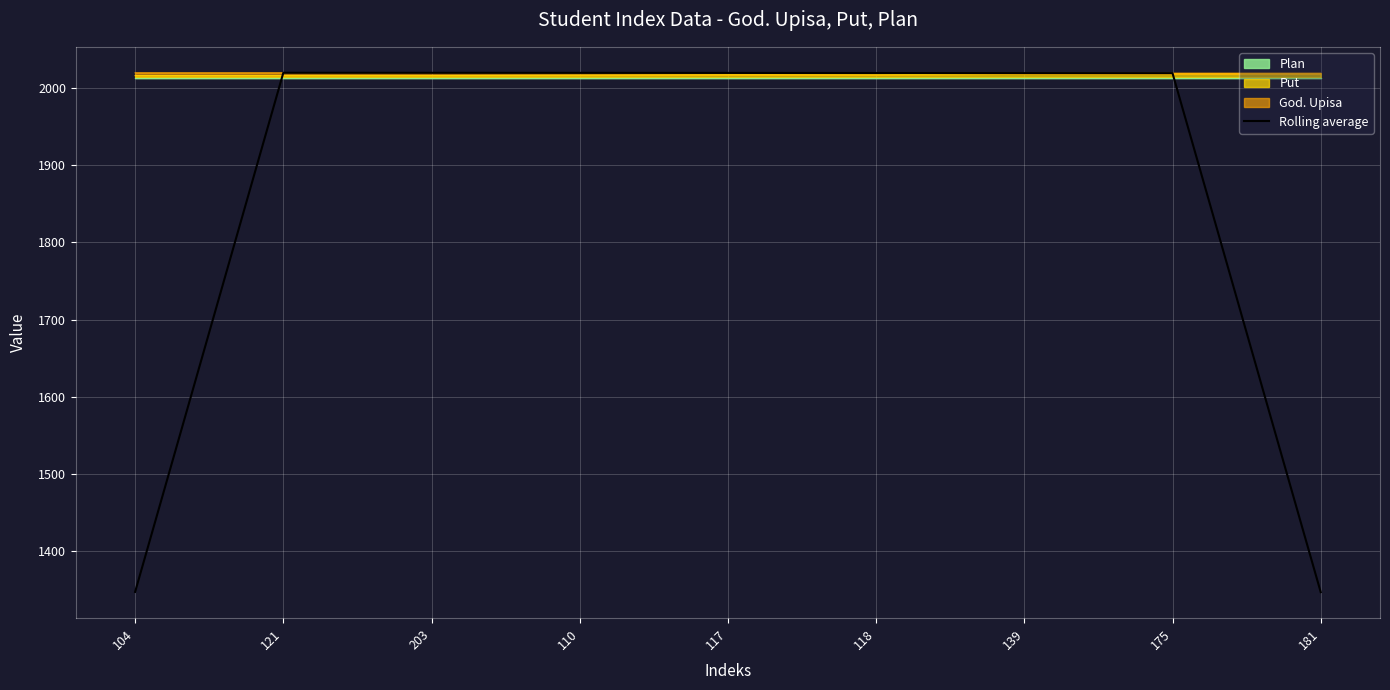

Where is the data nearest to the value 1683?

104